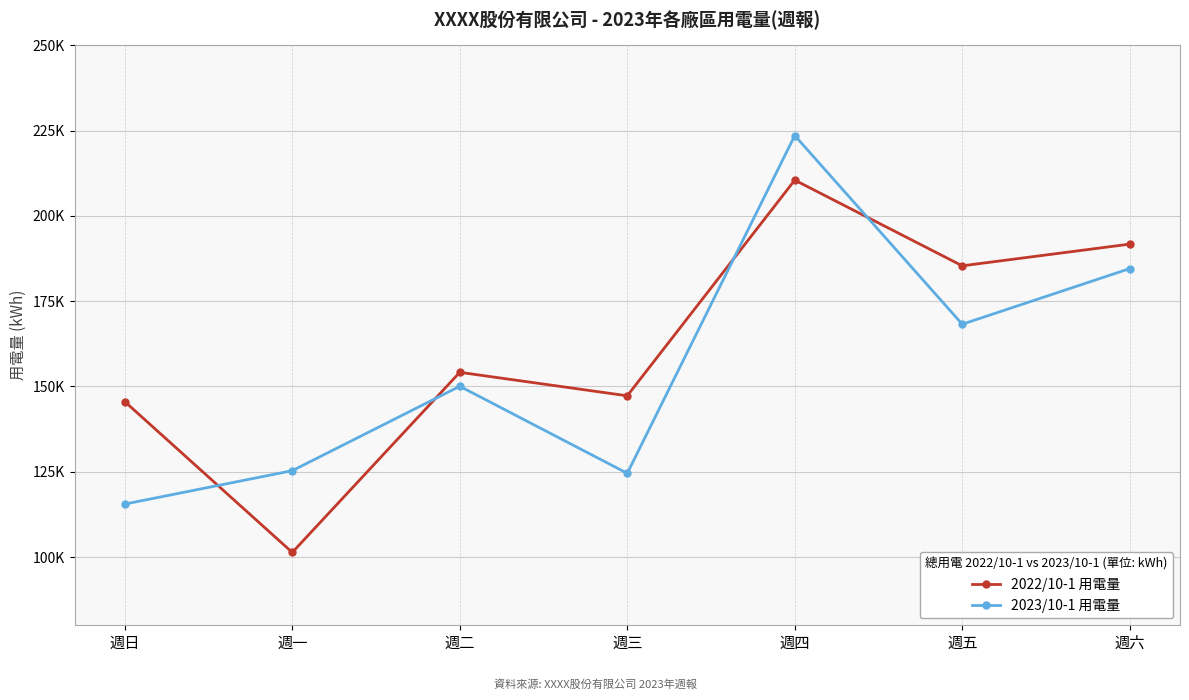

What are all the series names shown in the legend?

2022/10-1 用電量, 2023/10-1 用電量